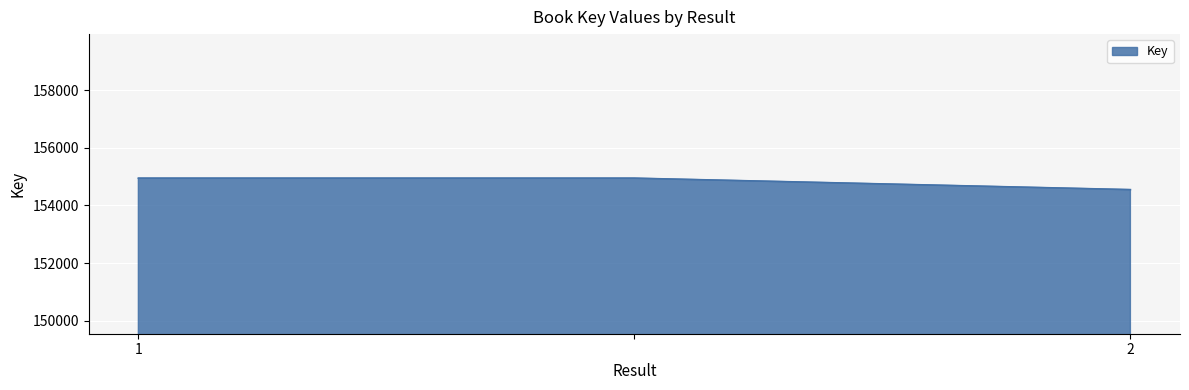

What is the sum of all values?

464437